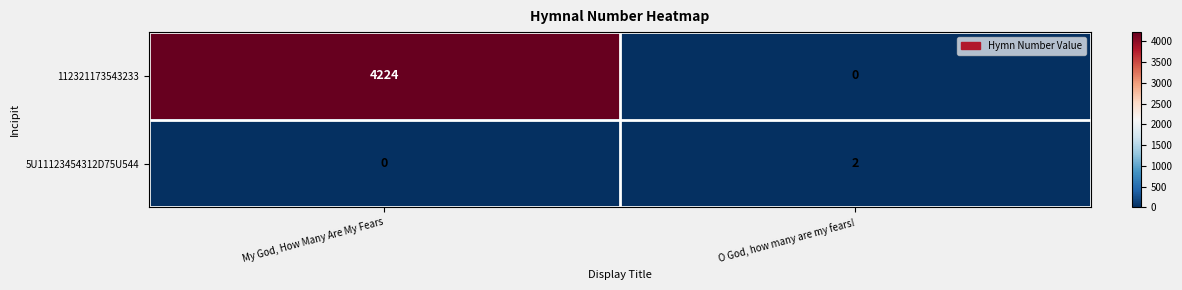

What is the average value of the 112321173543233 series?

2112